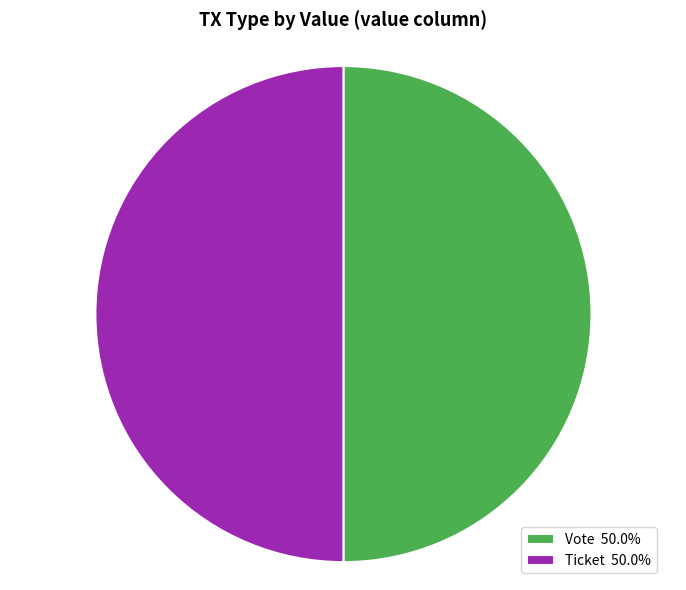

To the nearest percent, what portion does Vote represent?

50%